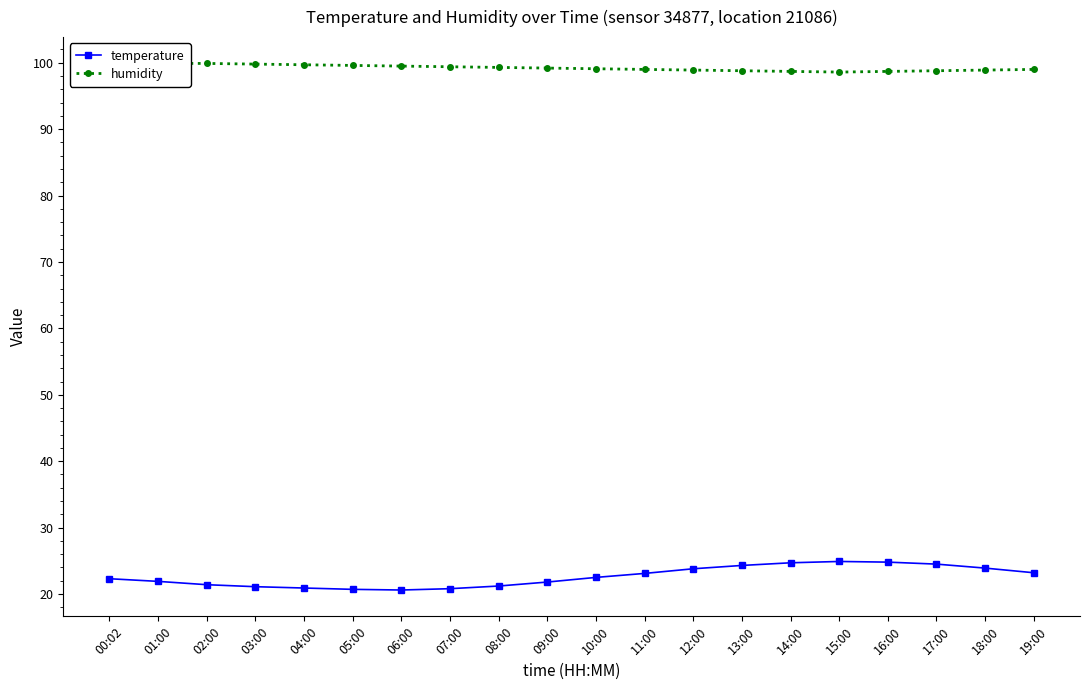

Count the number of data series in this chart.

2